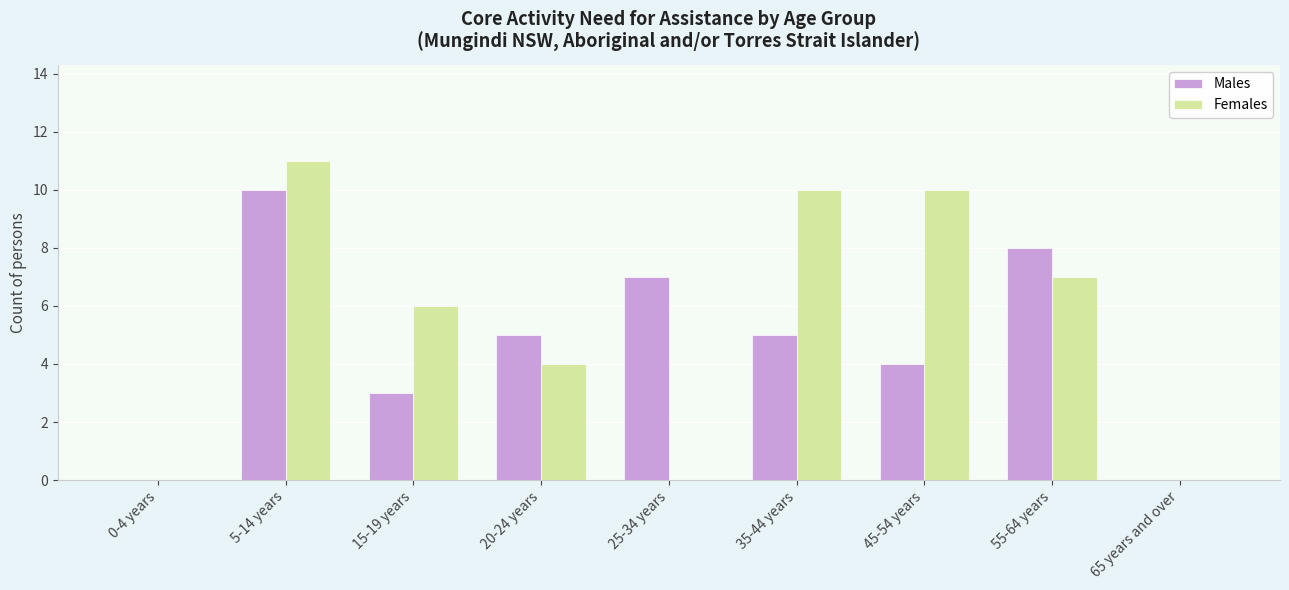

Which series changed the most between 0-4 years and 25-34 years?

Males